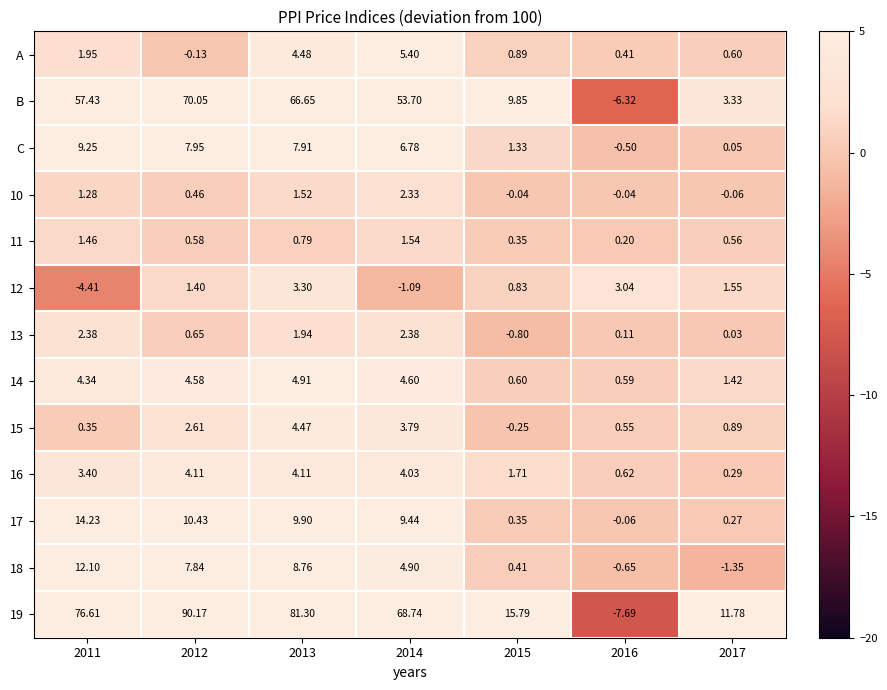

Is the value of B at 2015 greater than the value of 13 at 2015?

Yes